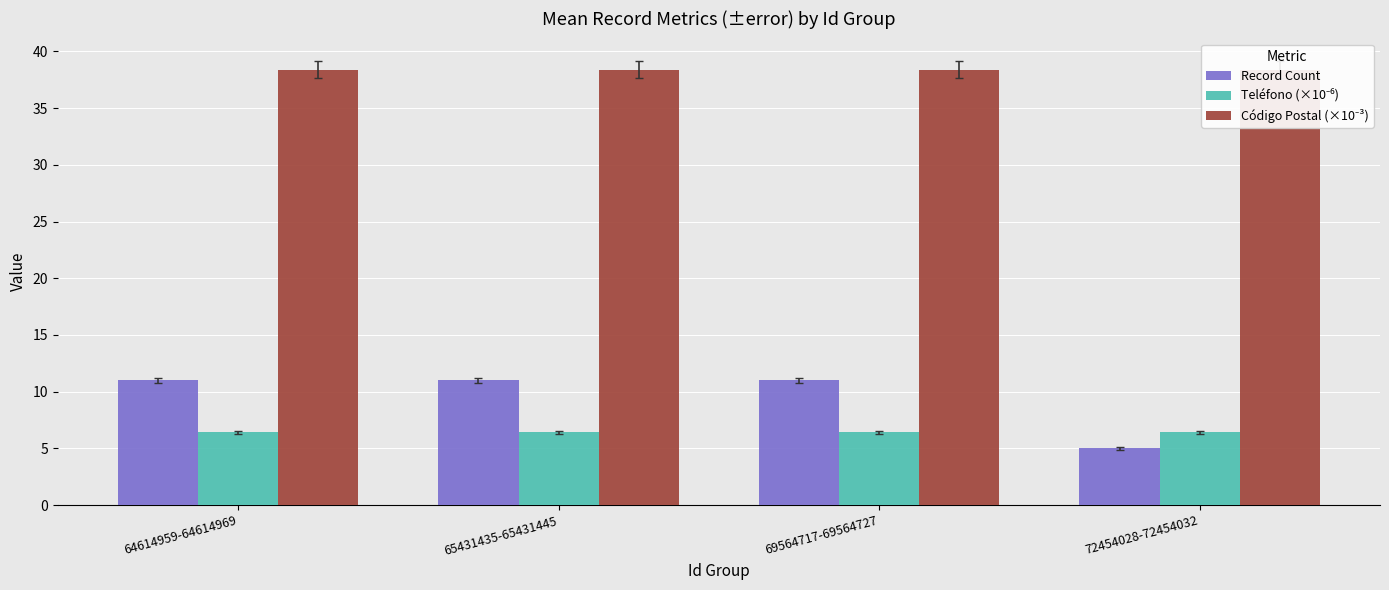

Which series has the largest range (max minus min)?

Record Count